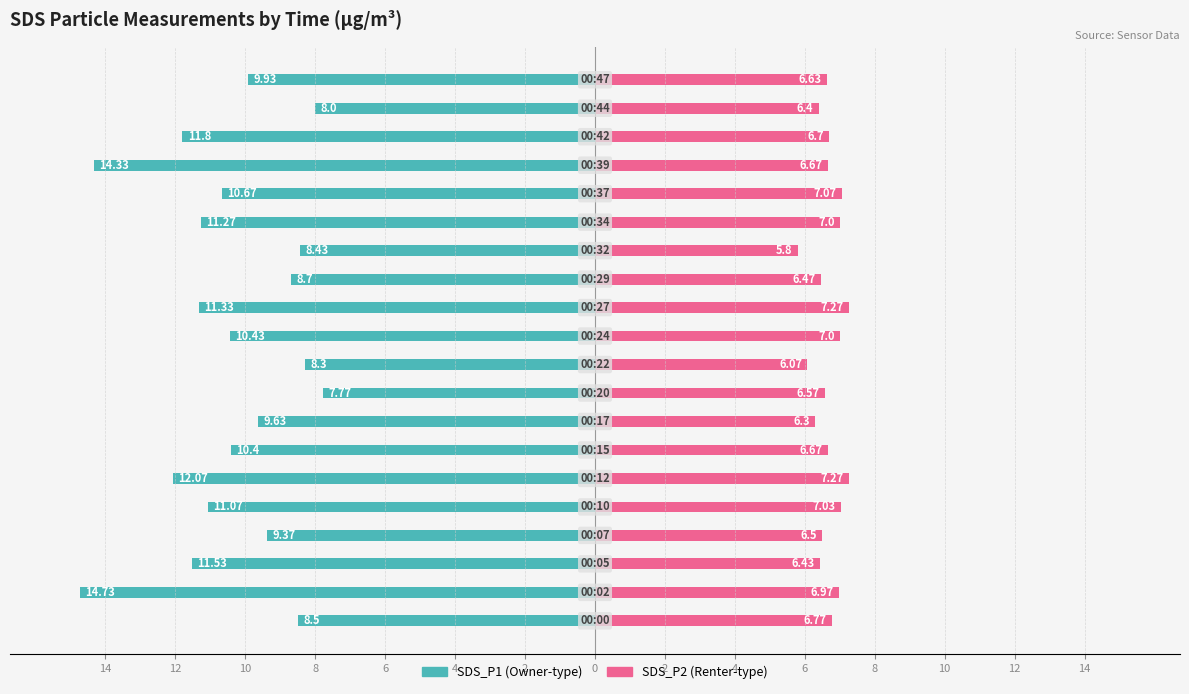

Which series has the largest range (max minus min)?

SDS_P1